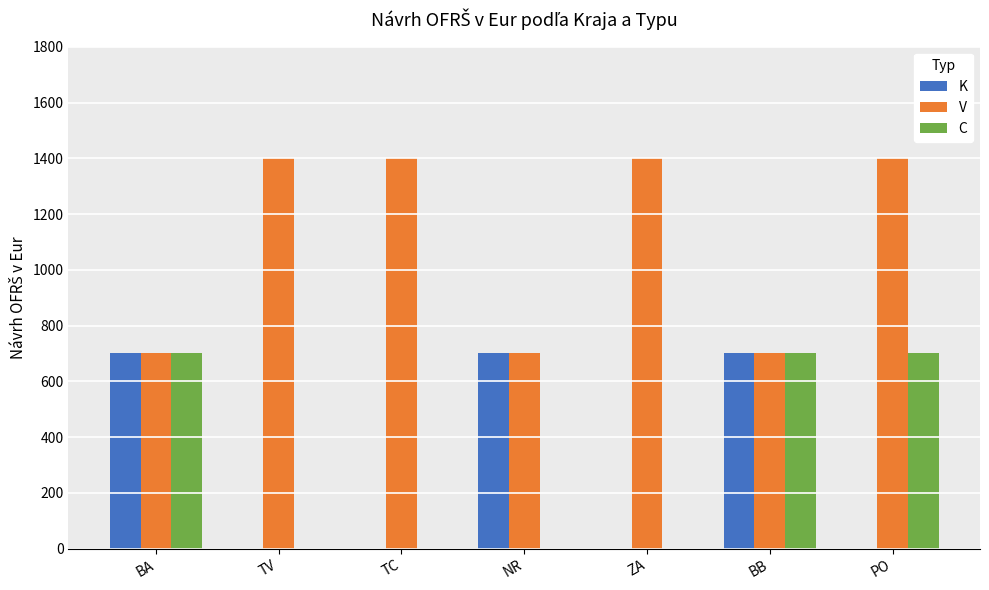

True or false: K has a value of 0 at TC.

True